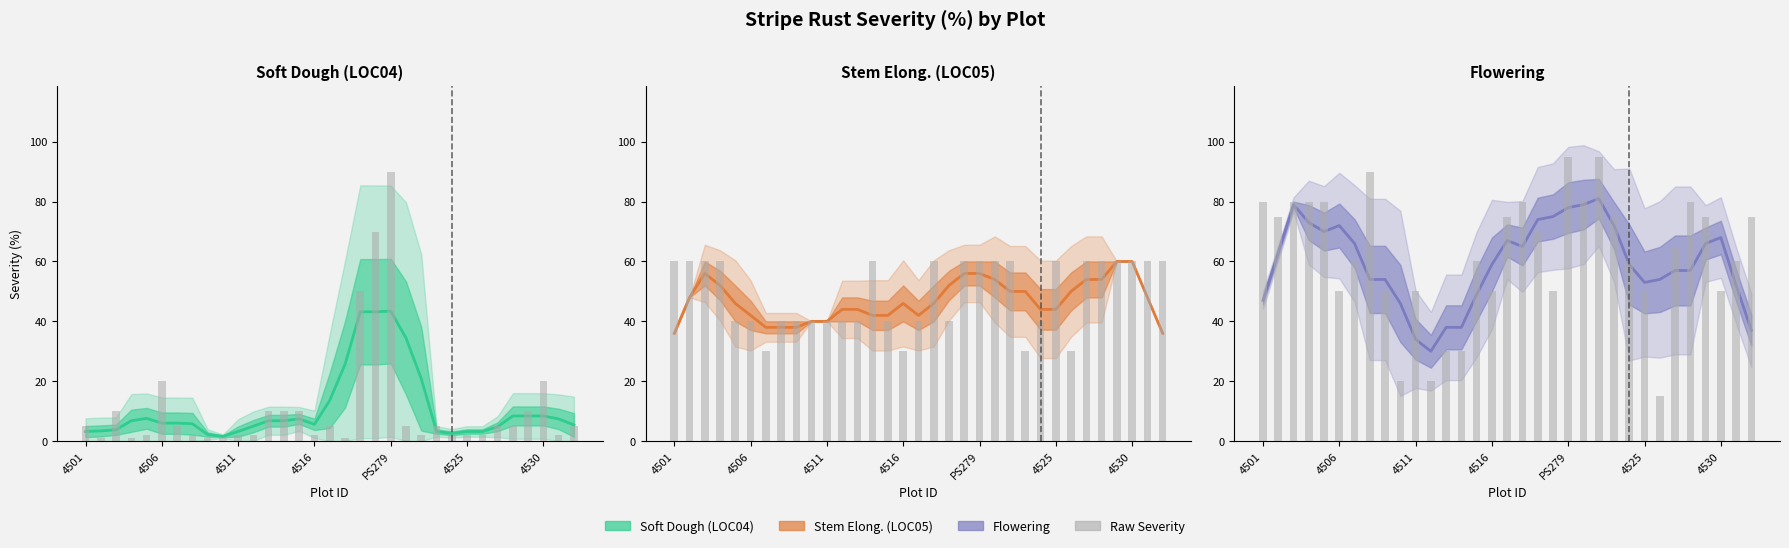

List the series in order of their peak value, highest first.

Flowering_Severity, LOC04_Severity, LOC05_Severity